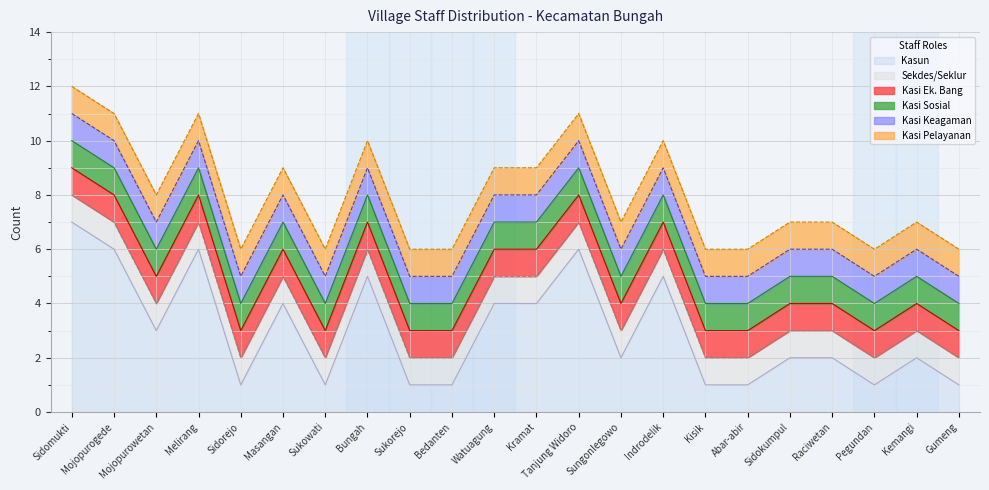

The value of Kasi Sosial at Mojopurogede is 2. True or false?

False